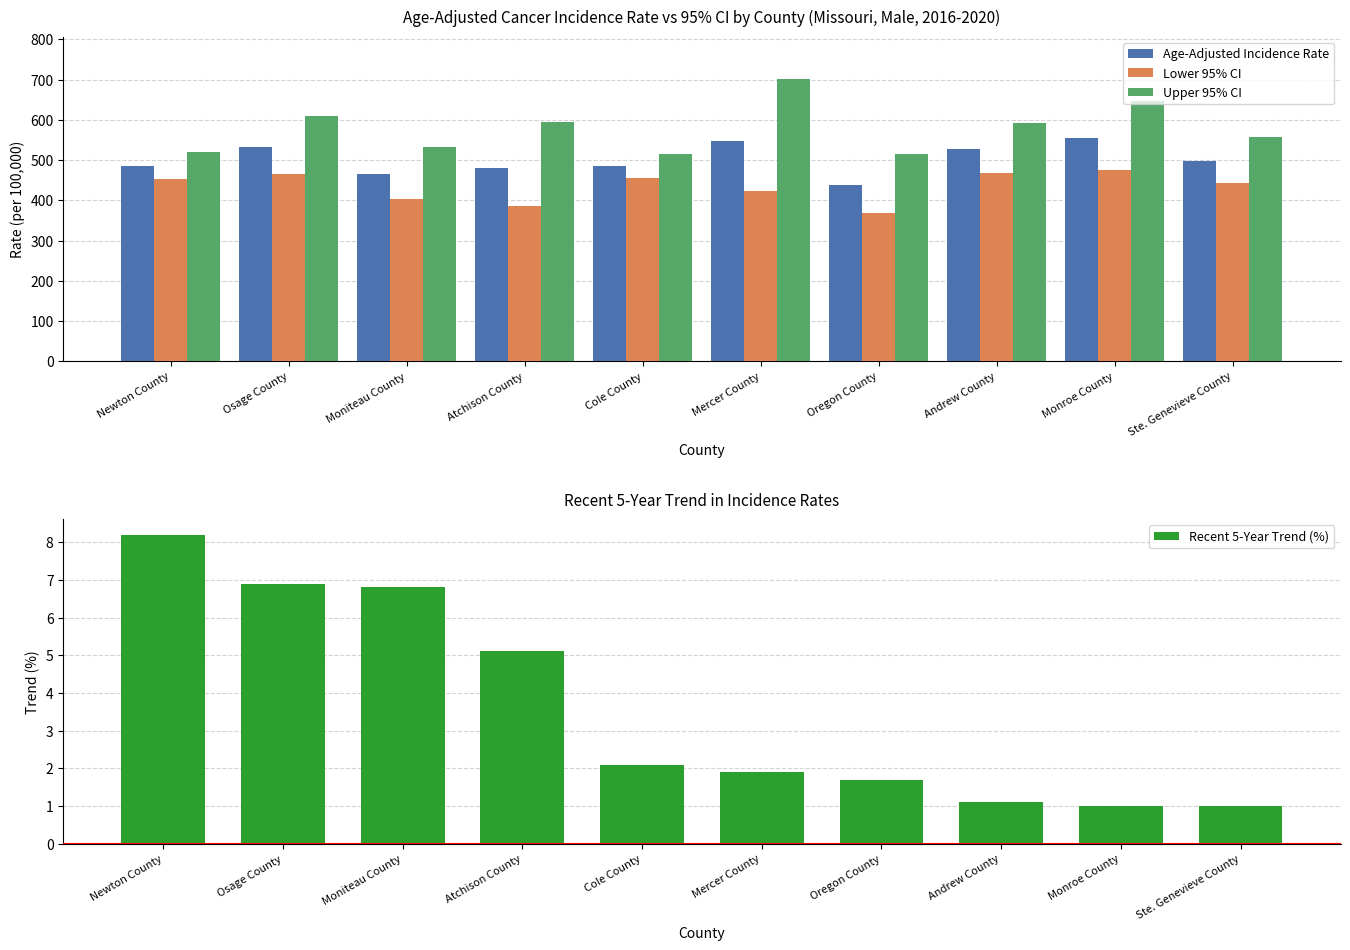

Does the chart contain stacked bars?

No